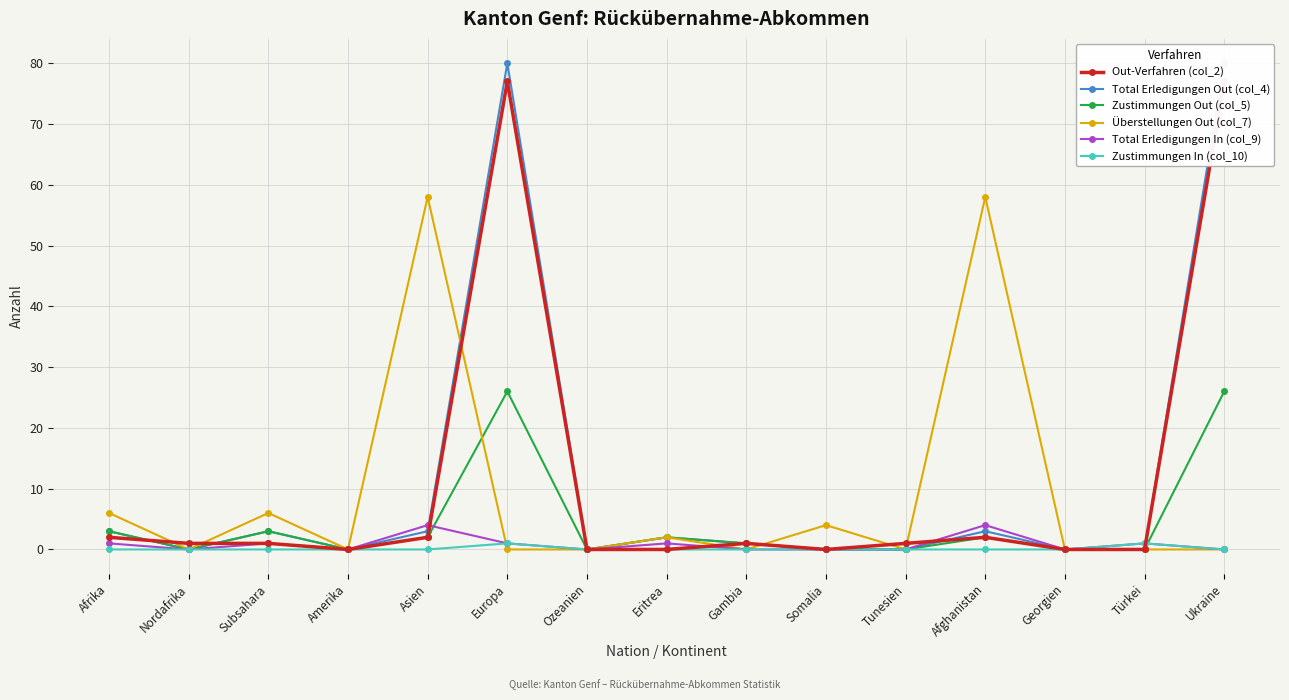

List the series in order of their peak value, lowest first.

Zustimmungen In (col_10), Total Erledigungen In (col_9), Zustimmungen Out (col_5), Überstellungen Out (col_7), Out-Verfahren (col_2), Total Erledigungen Out (col_4)